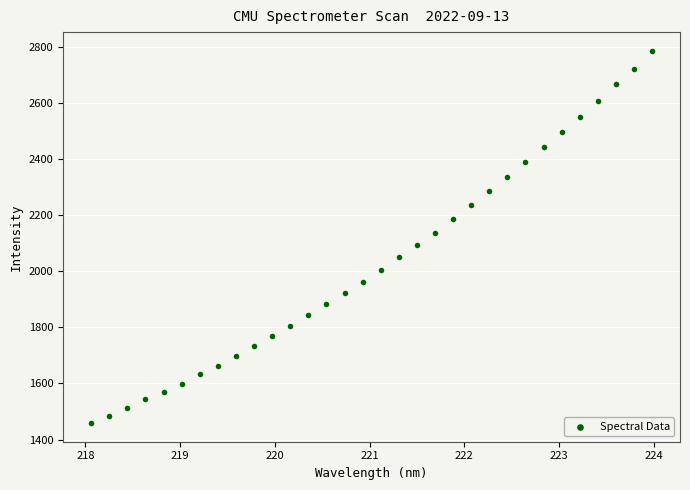

What is the range of X values (max minus min)?

5.9